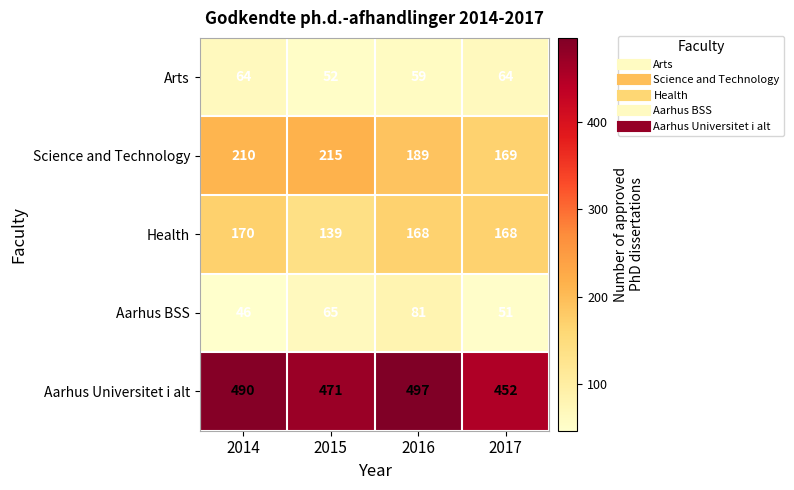

Which category has the lowest value in the Aarhus Universitet i alt series?

2017